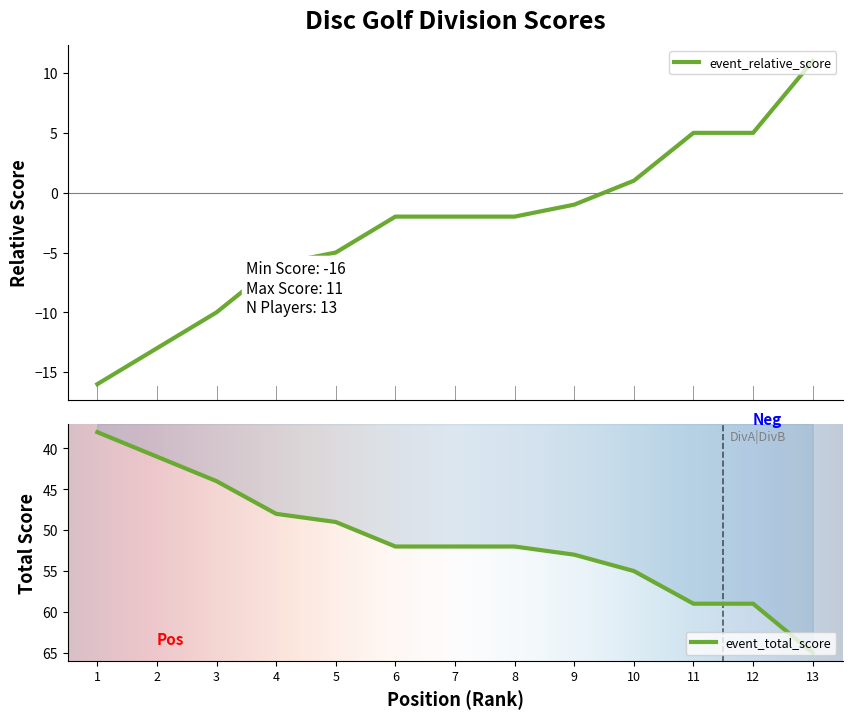

At how many categories does at least one series exceed 29?

13